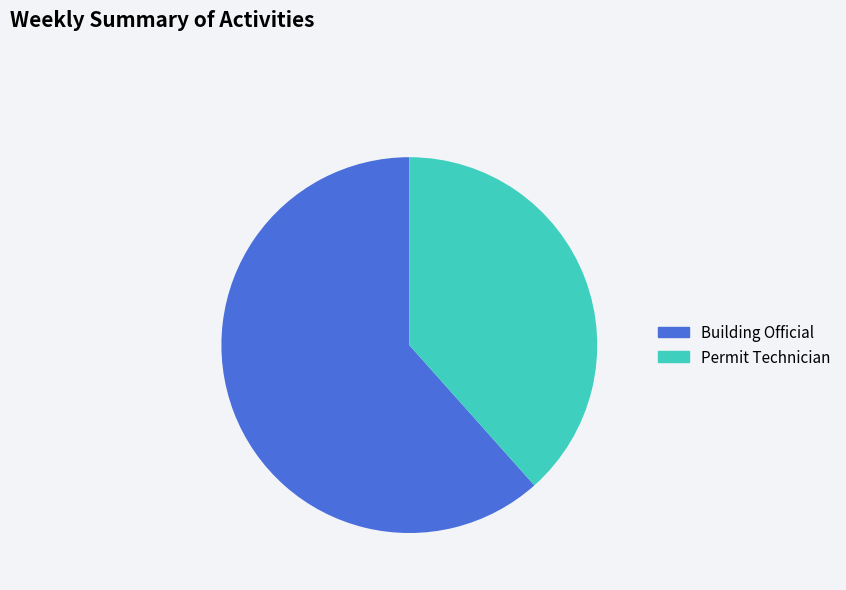

Between Permit Technician and Building Official, which is larger?

Building Official